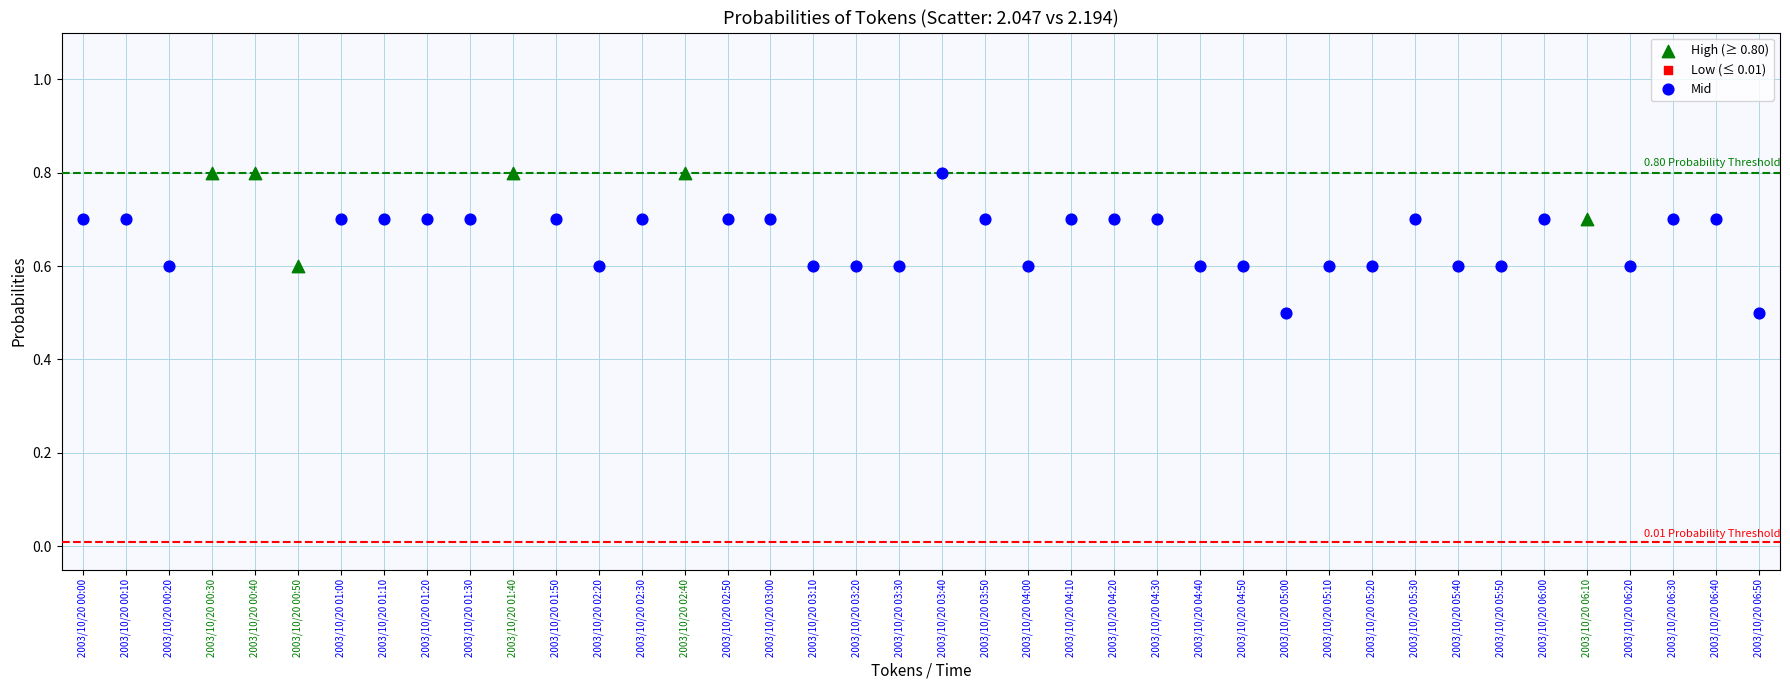

Which series reaches the minimum Y coordinate?

Mid